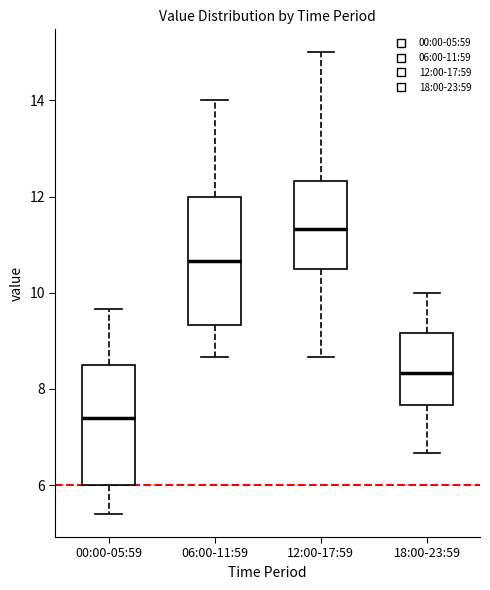

Reading left to right, transcribe this box plot: for each box, give where its median line is, the range the box spans, and where its two whiskers end, as read against the y-axis. The values are not printed on the chart, so give them approximately, as read against the axis.

00:00-05:59: median 7.4, box 6.0 to 8.6, whiskers 5.4 to 9.6
06:00-11:59: median 10.6, box 9.4 to 12.0, whiskers 8.6 to 14.0
12:00-17:59: median 11.4, box 10.6 to 12.4, whiskers 8.6 to 15.0
18:00-23:59: median 8.4, box 7.6 to 9.2, whiskers 6.6 to 10.0